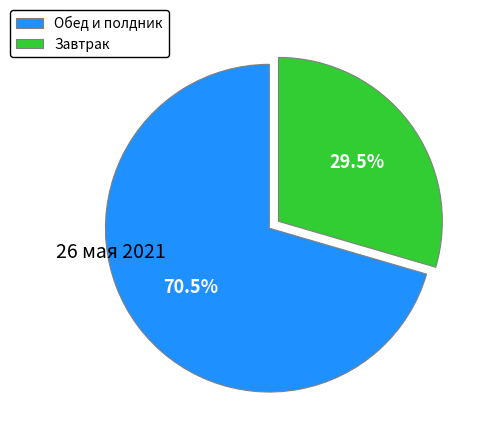

Combined, what portion of the pie is Обед и полдник and Завтрак?

100.0%